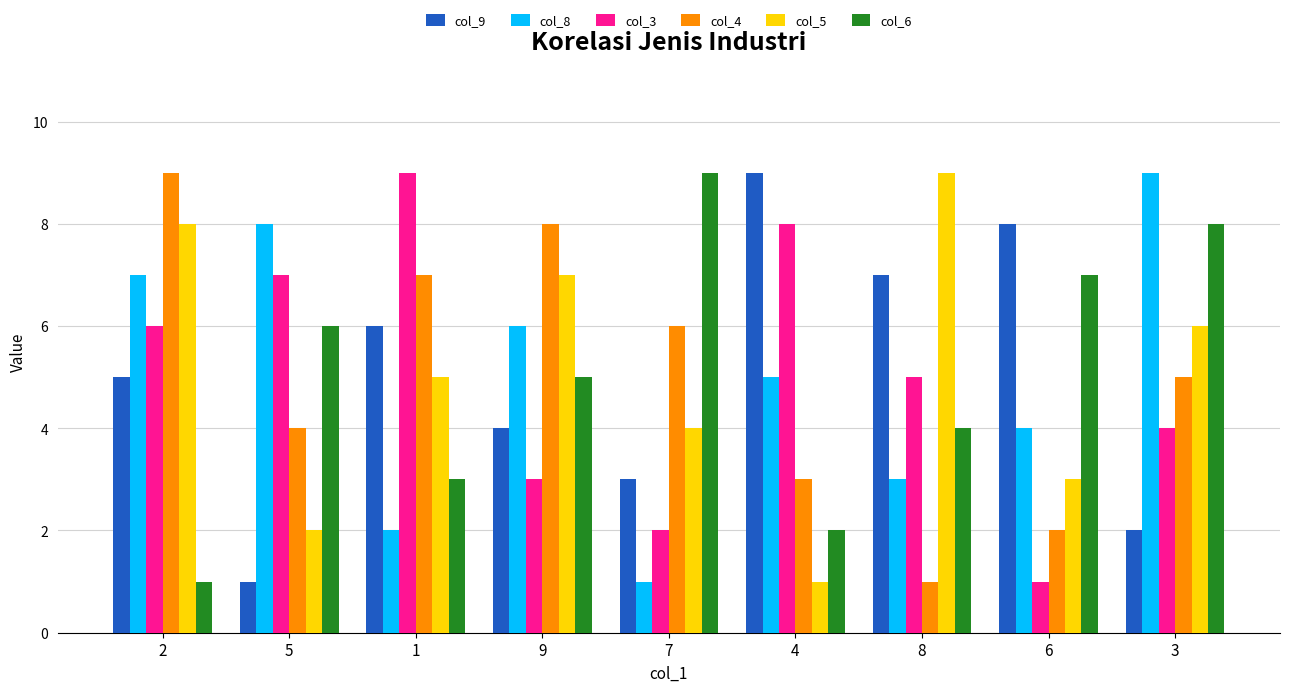

Between 2 and 6, which series saw the biggest shift?

col_4